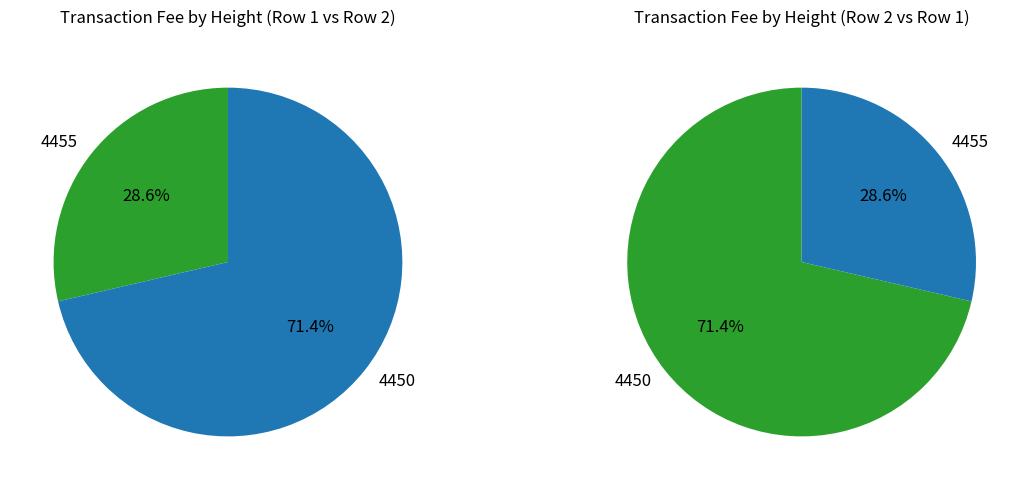

How many segments does this pie chart have?

2